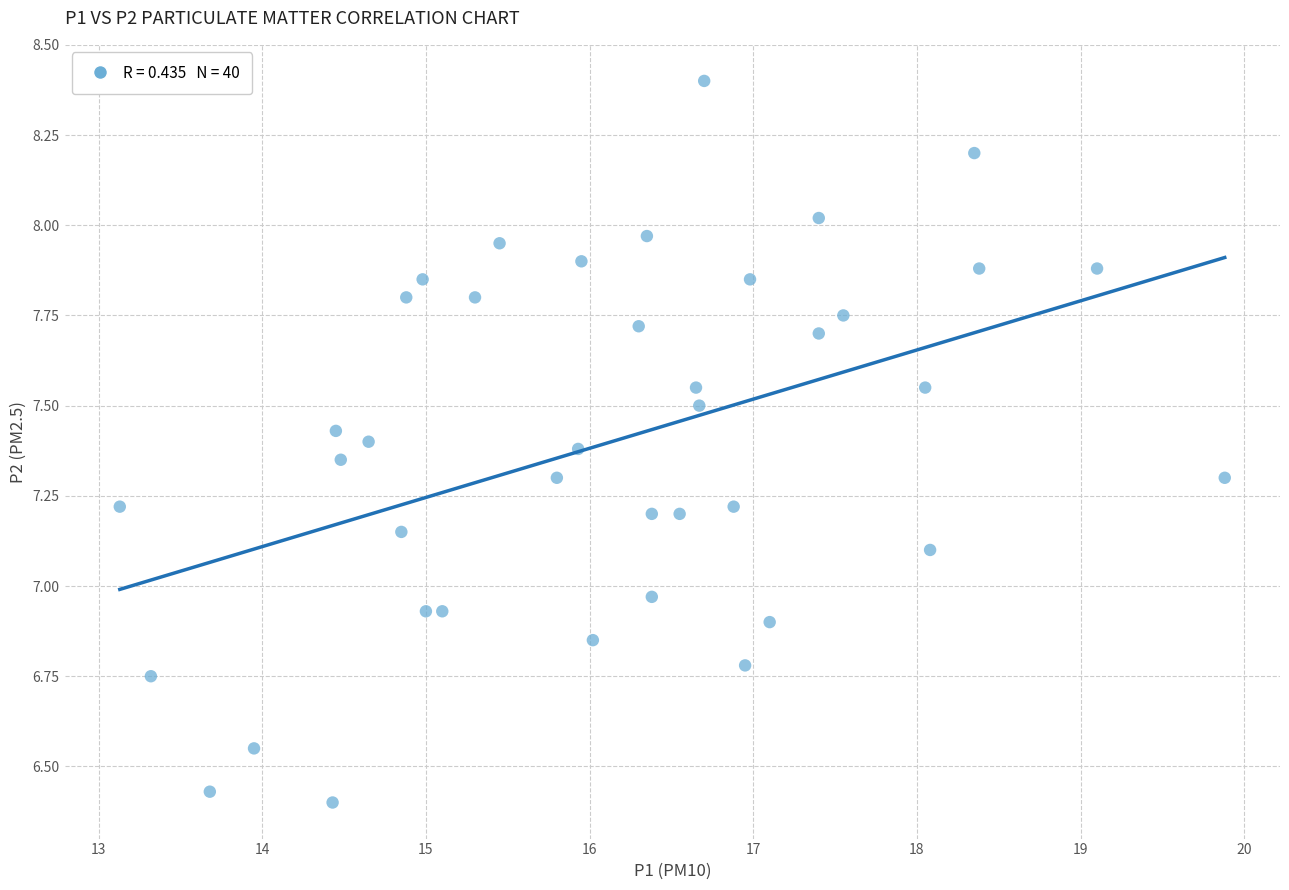

What is the range of X values (max minus min)?

6.7